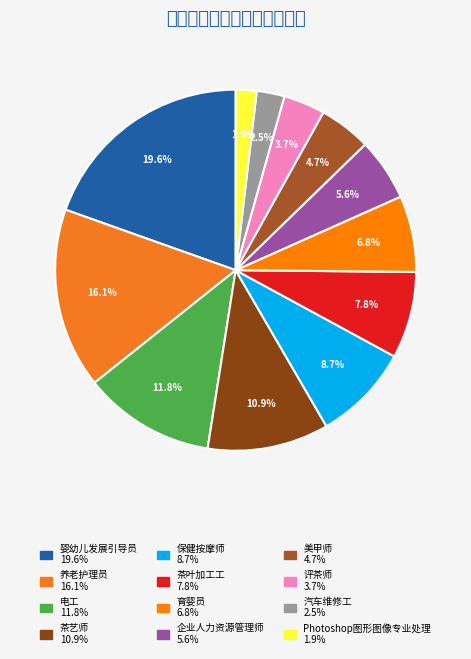

Which category has the biggest portion of the pie?

婴幼儿发展引导员